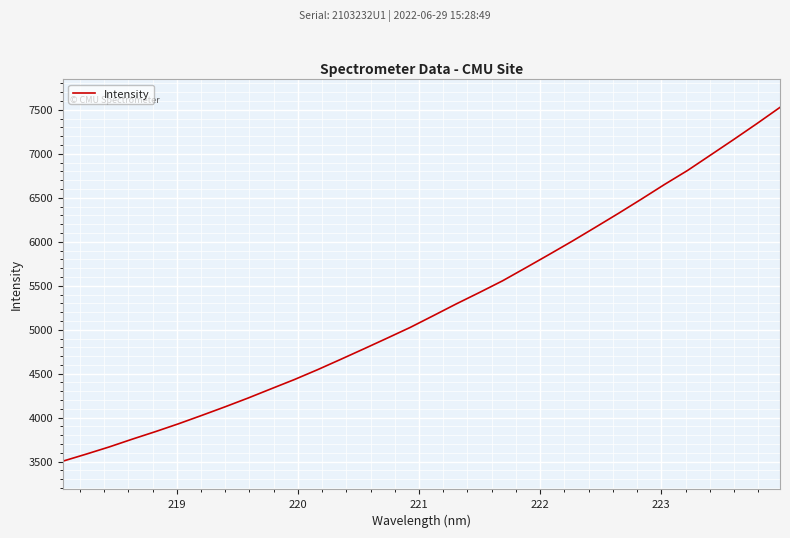

What is the difference between the maximum and minimum values?

4022.2